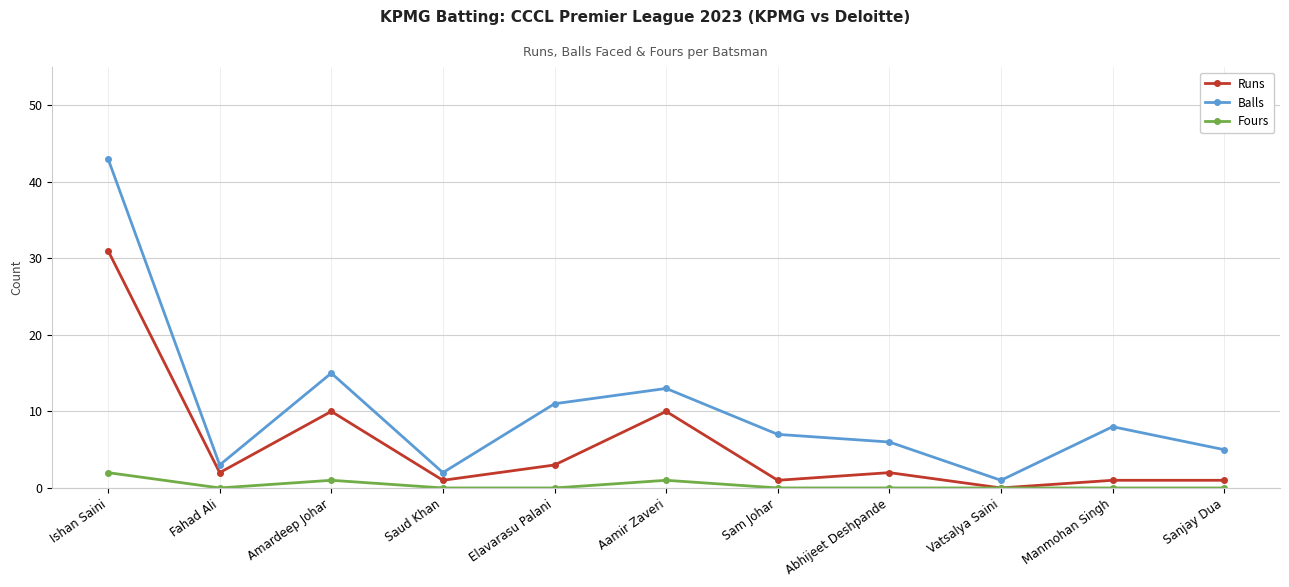

What are all the series names shown in the legend?

Runs, Balls, Fours